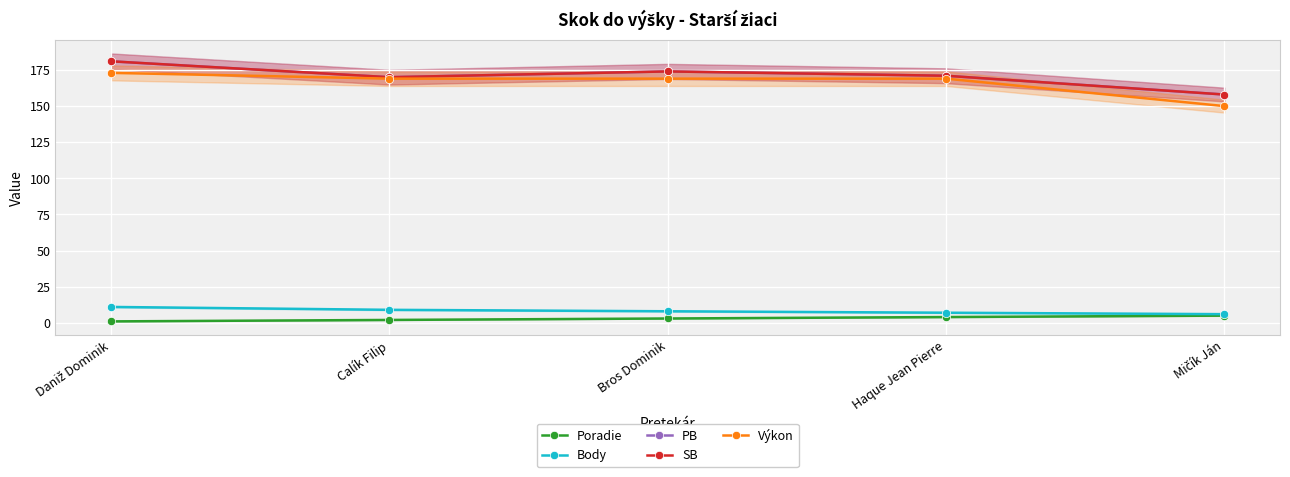

What is the average value of the SB series?

171